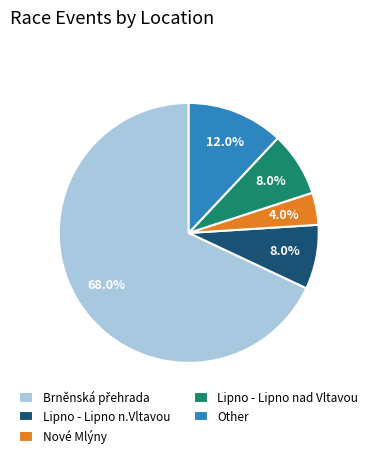

Which category has the smallest portion of the pie?

Nové Mlýny